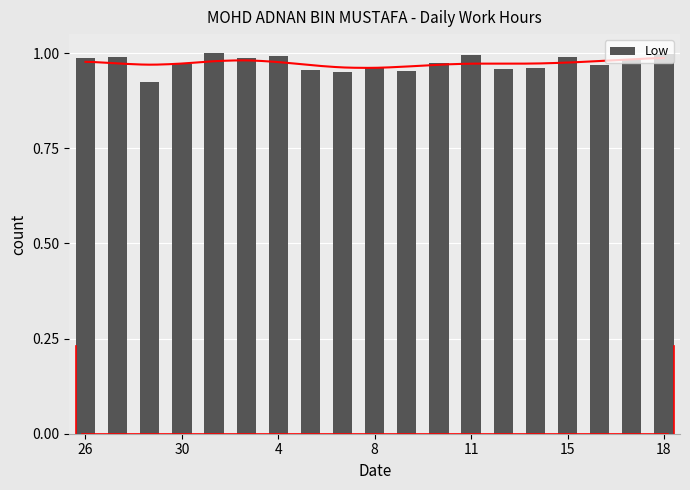

What is the value of the 15th bar from the left?

1.0